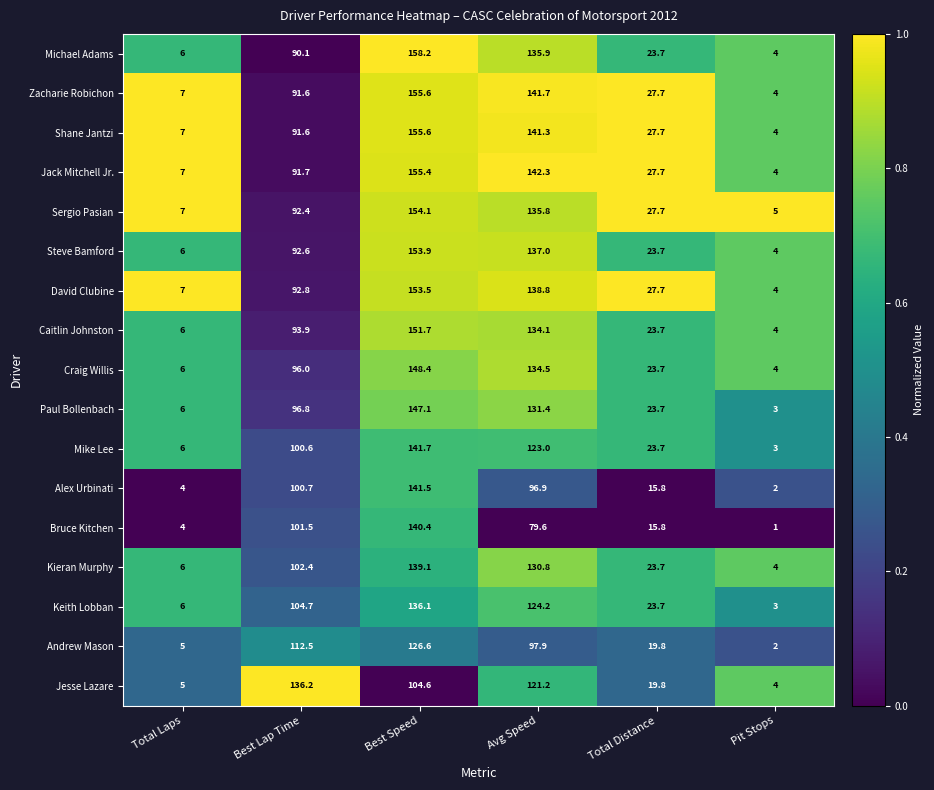

Count the number of categories in the chart.

6